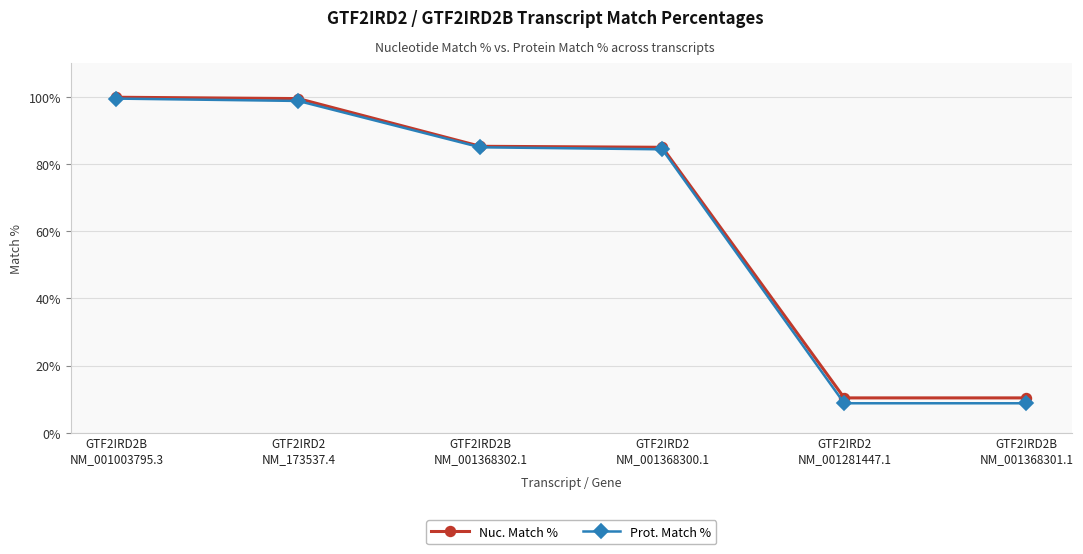

How many series are shown in this chart?

2